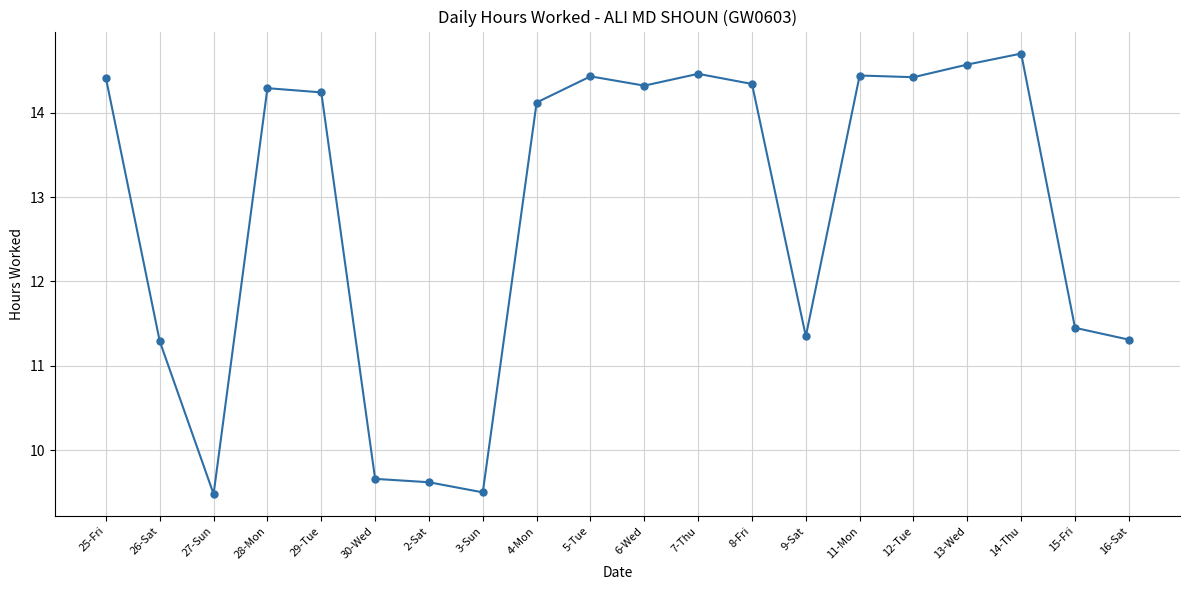

True or false: the data shows 2.2 at 30-Wed.

False